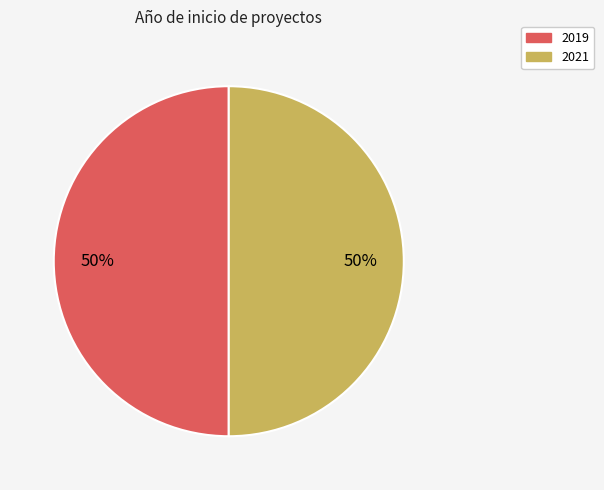

How many slices are in this pie chart?

2